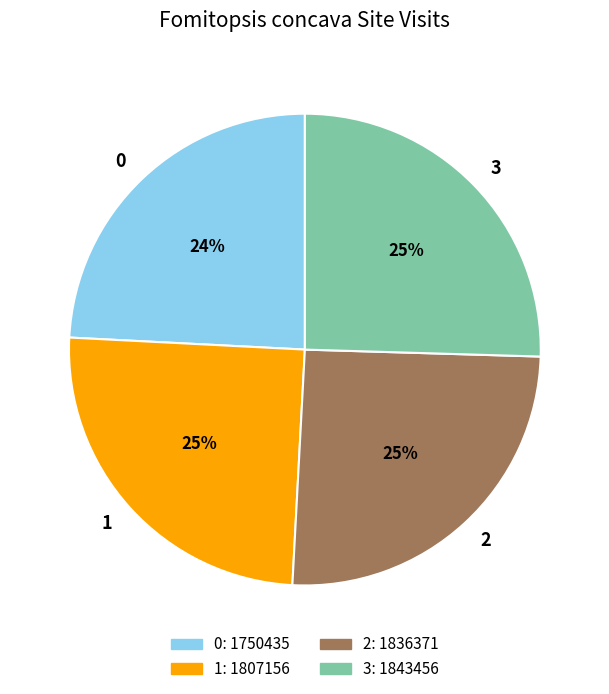

Count the number of slices in the pie.

4